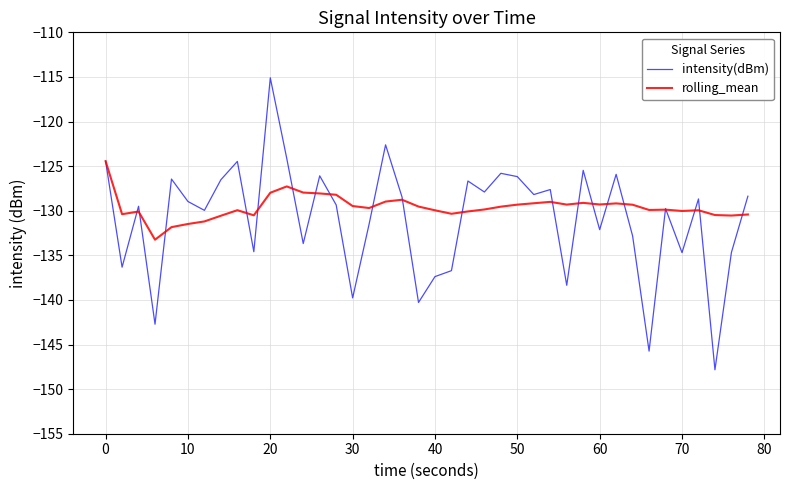

Which series has the largest range (max minus min)?

intensity(dBm)